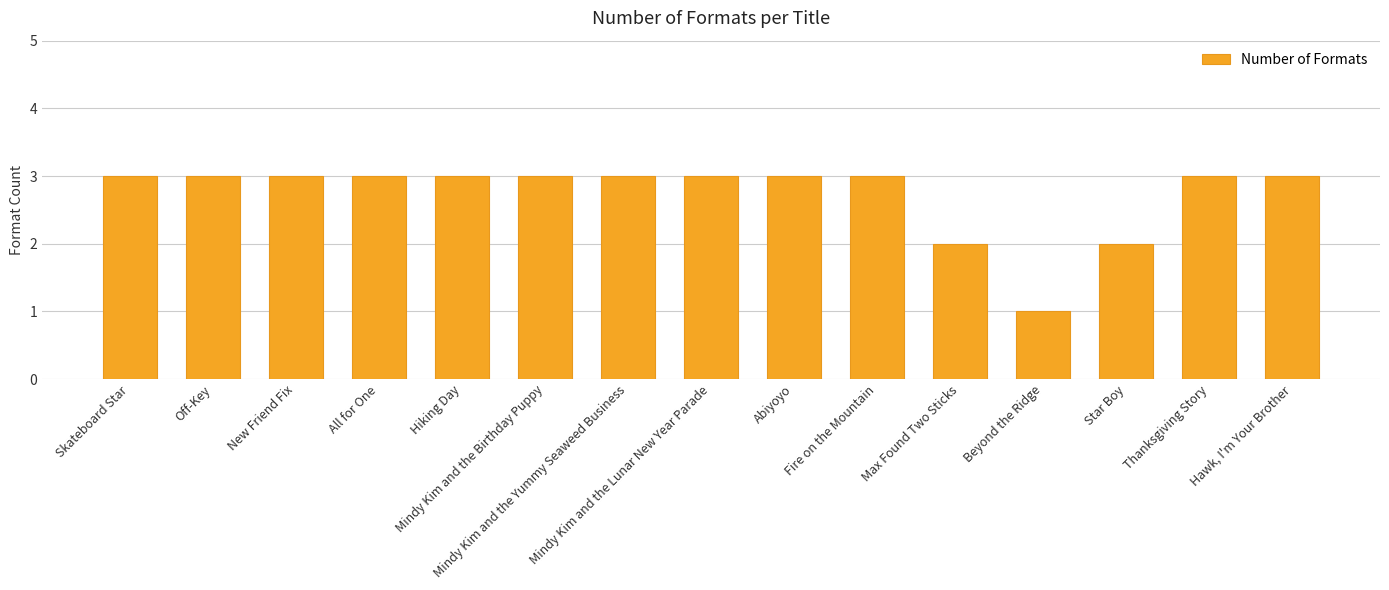

Approximately how many times larger is the value at All for One compared to New Friend Fix?

1.0